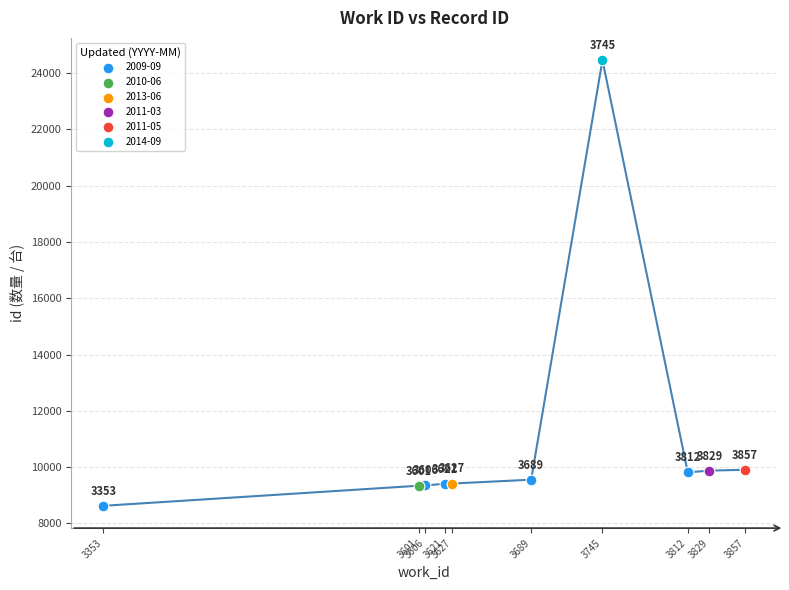

What are all the series names shown in the legend?

2009-09, 2010-06, 2013-06, 2011-03, 2011-05, 2014-09